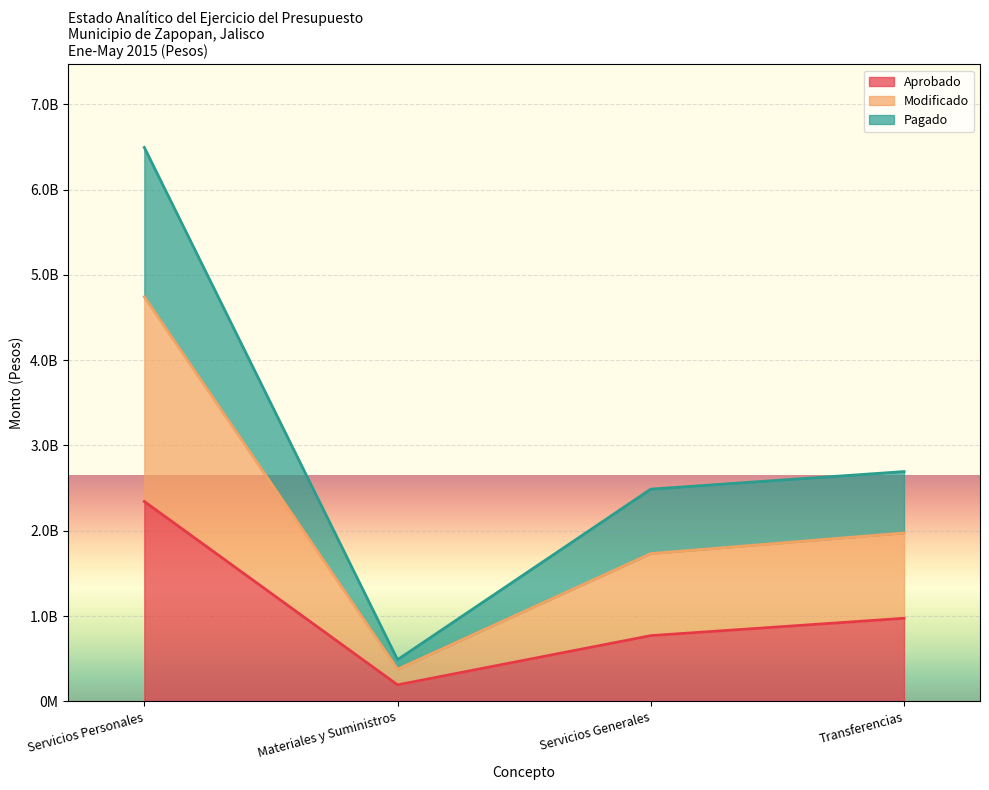

Where does the Modificado series first go above 2694100340?

Servicios Personales